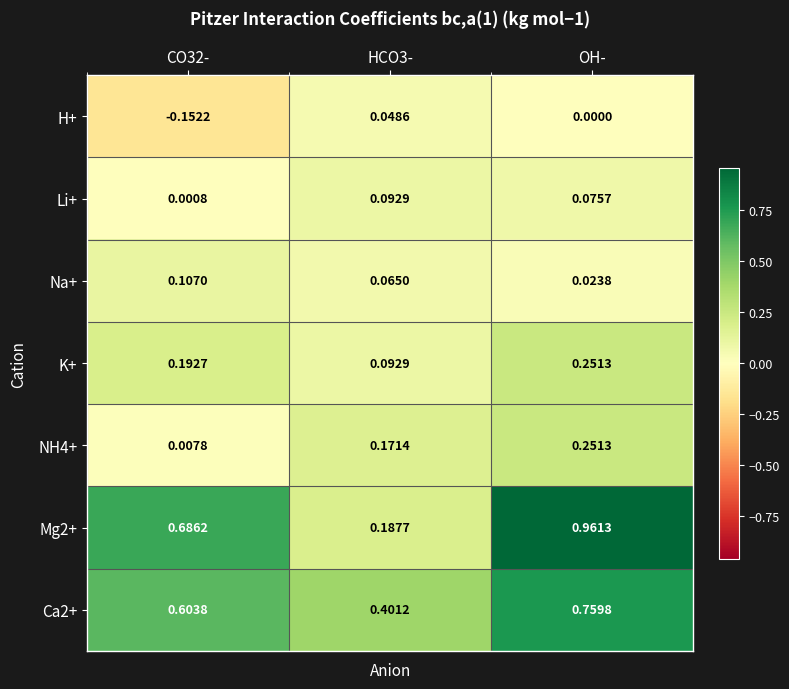

Which label corresponds to the smallest value in the chart?

CO32-